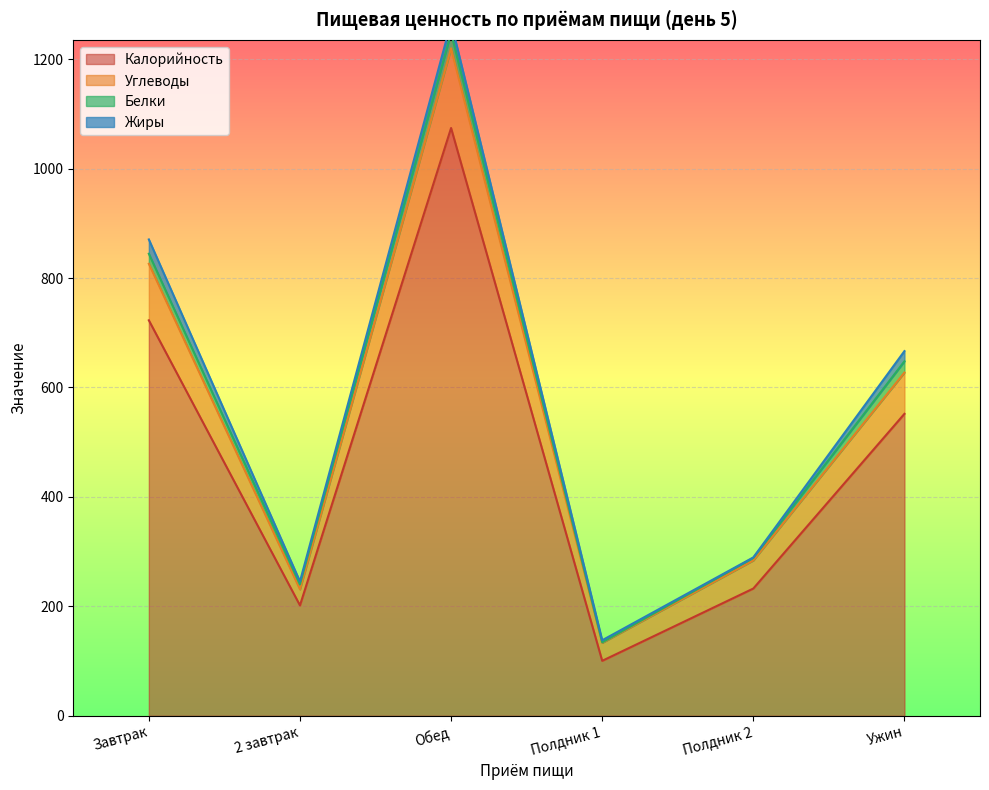

True or false: Калорийность has a value of 100.5 at Полдник 1.

True